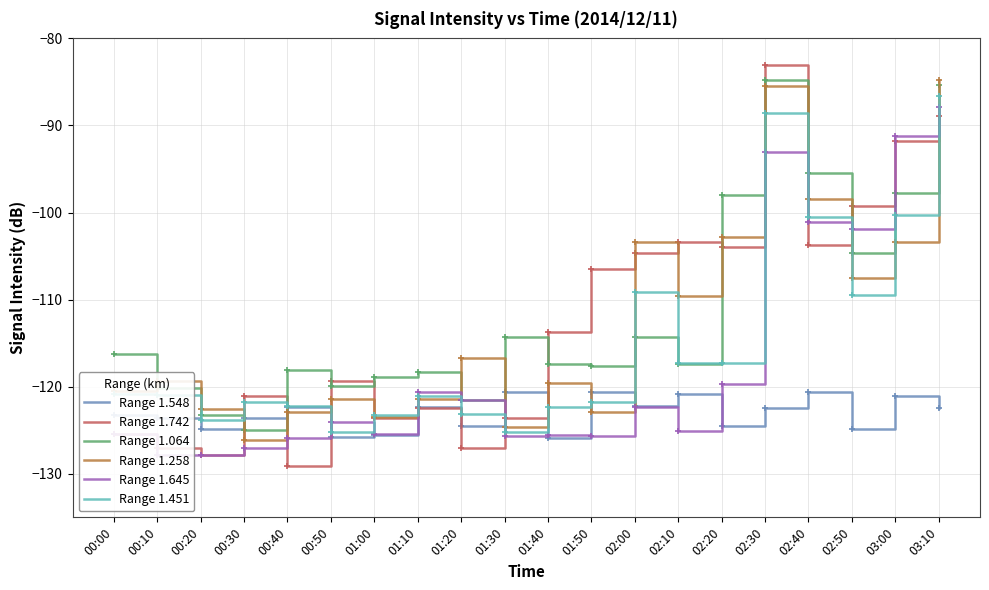

At which category is the sum across all series the highest?

03:10